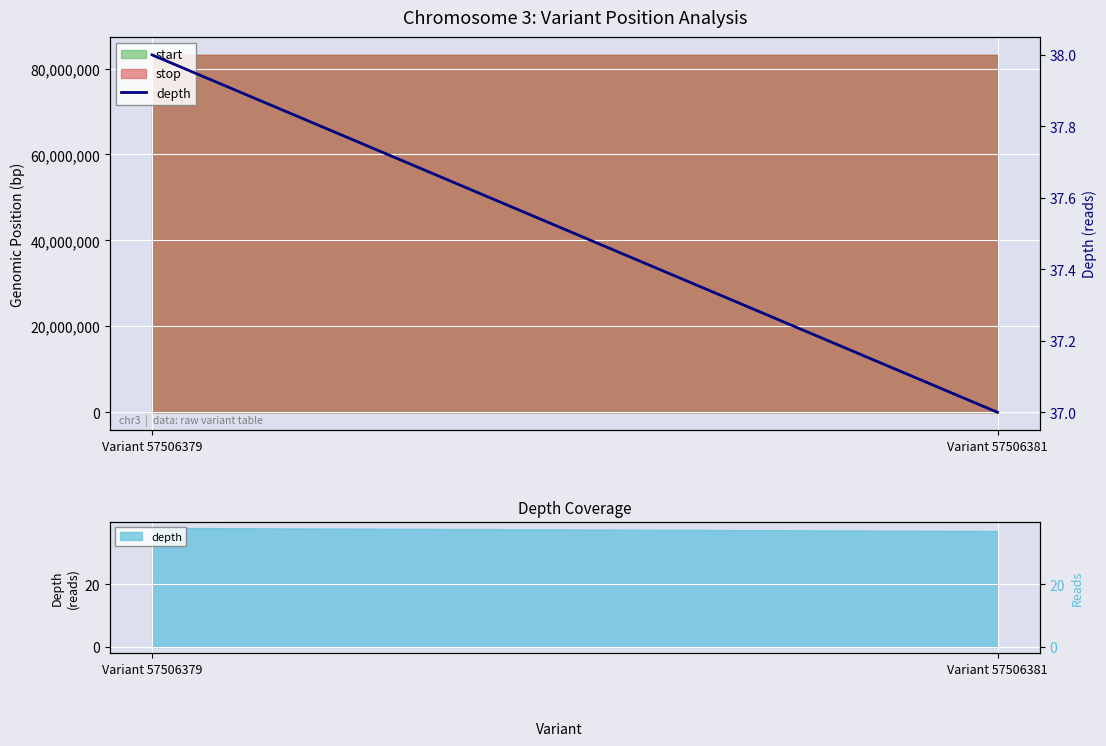

What is the minimum value shown in the chart?

37